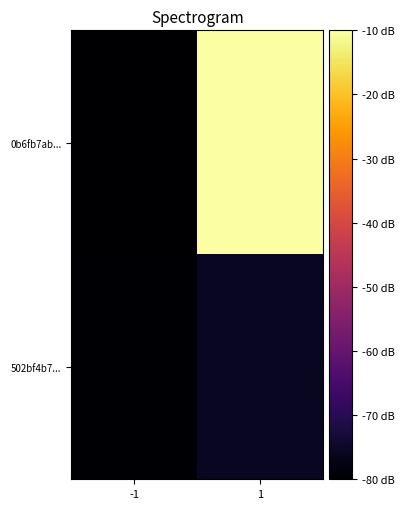

Which series has the largest total across all categories?

0b6fb7ab...